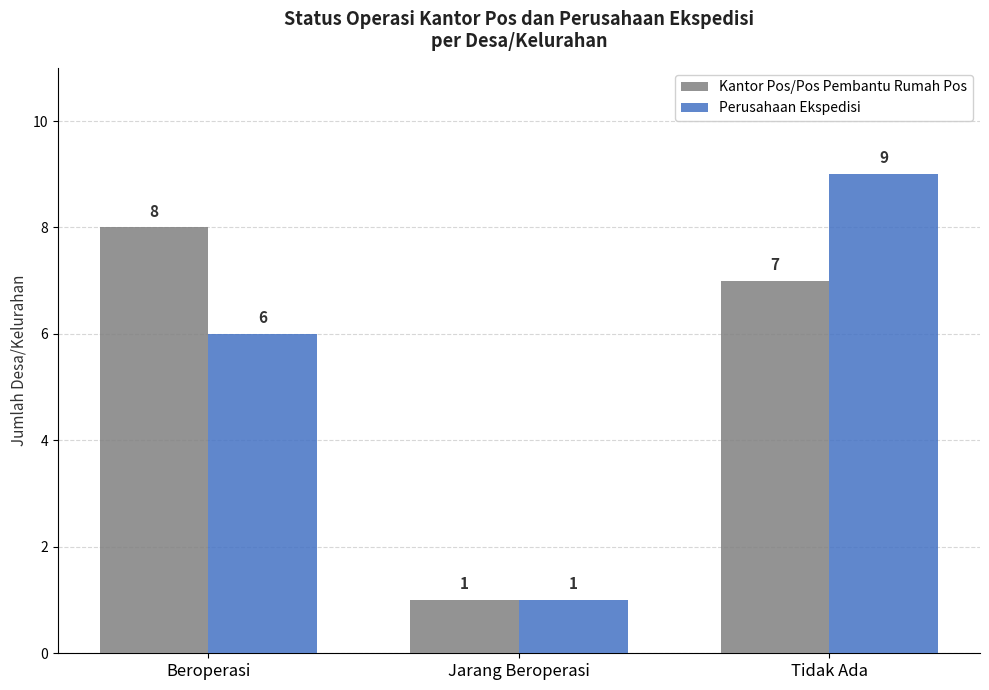

At how many categories does at least one series exceed 4?

2